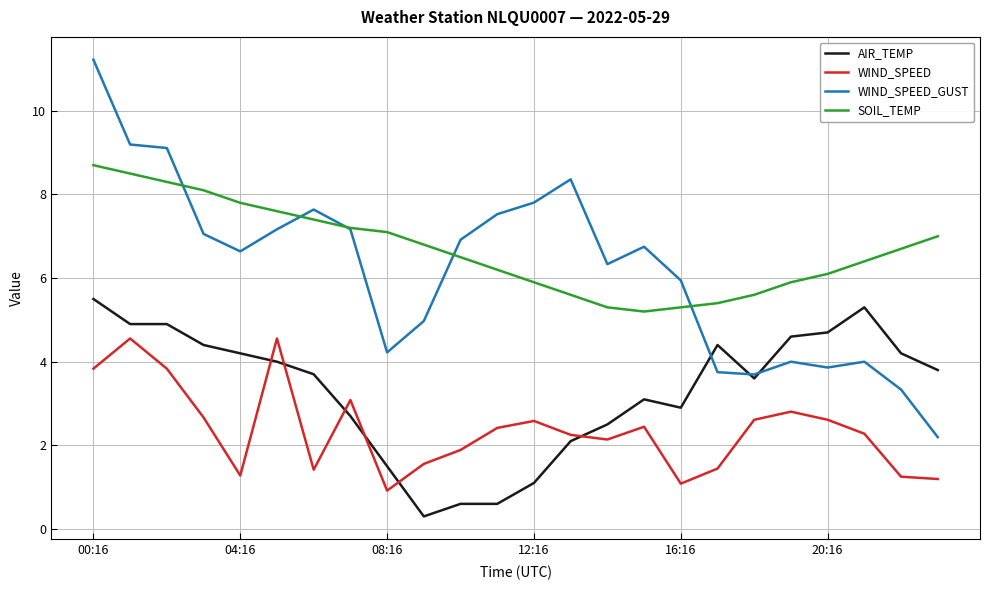

Which series has the largest total across all categories?

SOIL_TEMP